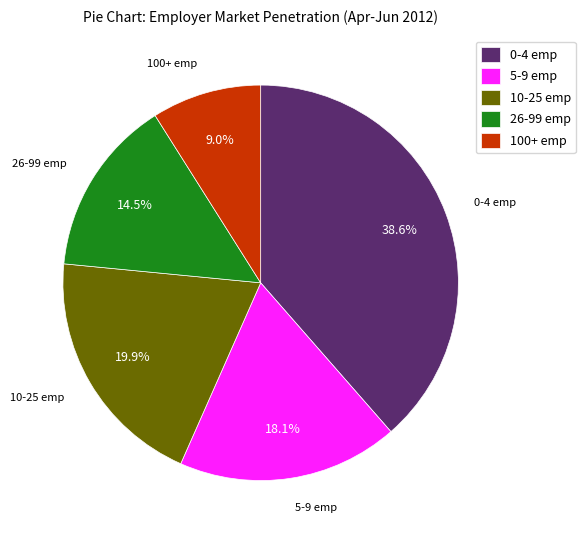

How many segments does this pie chart have?

5